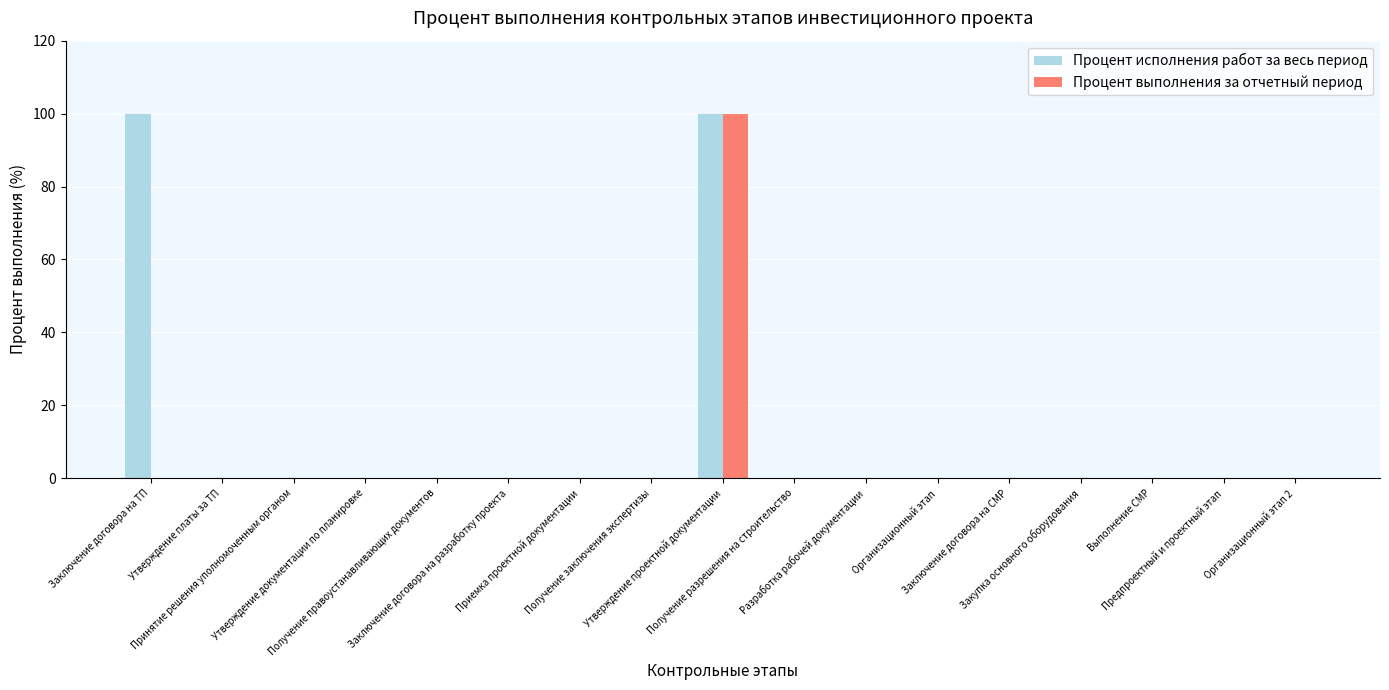

What is the maximum value for Процент исполнения работ за весь период?

100